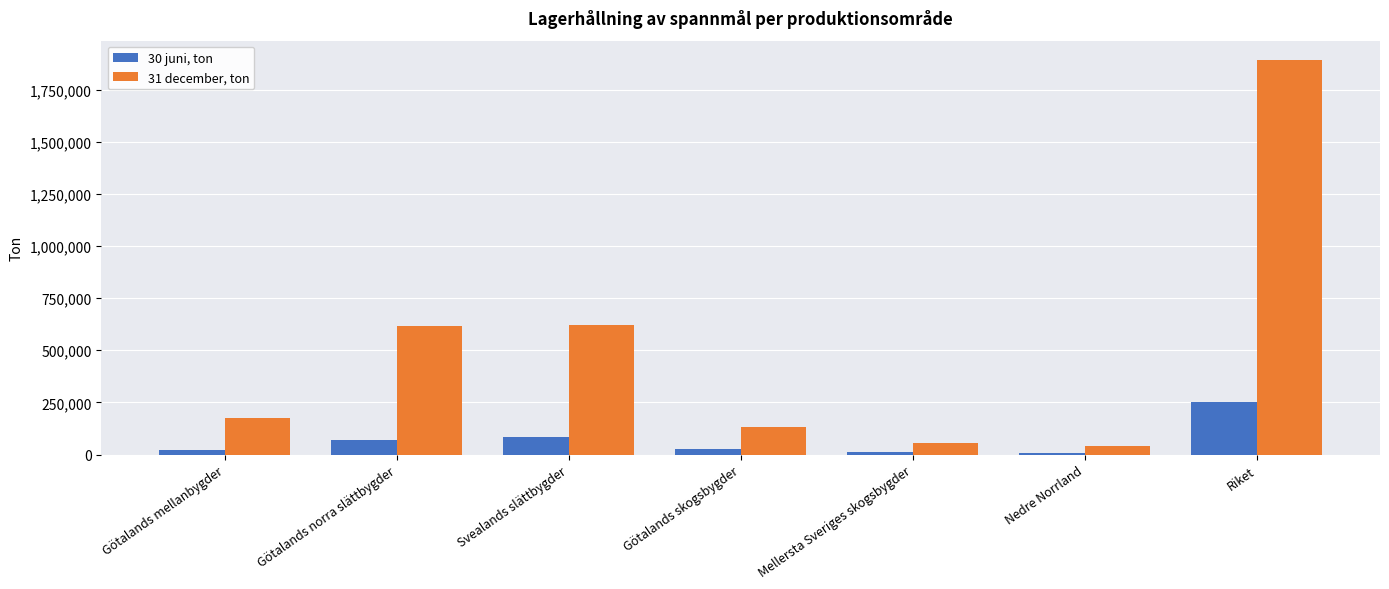

At which category is the sum across all series the highest?

Riket